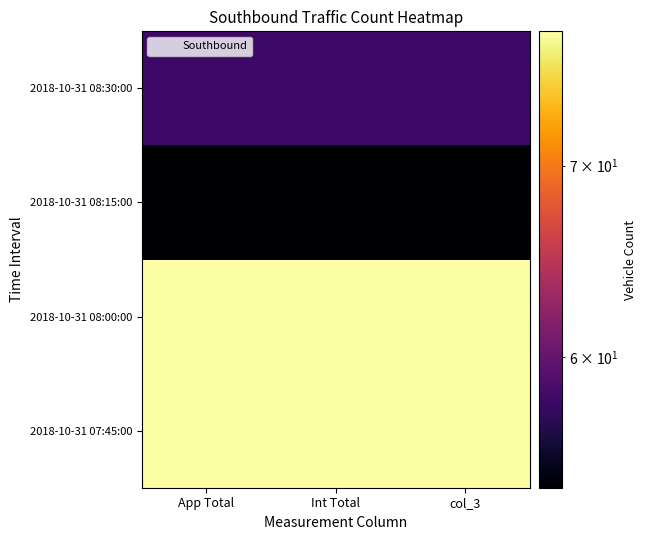

Reading right to left, what are all the values shown in this chart?

2018-10-31 07:45:00: col_3=78	Int Total=78	App Total=78
2018-10-31 08:00:00: col_3=78	Int Total=78	App Total=78
2018-10-31 08:15:00: col_3=54	Int Total=54	App Total=54
2018-10-31 08:30:00: col_3=58	Int Total=58	App Total=58